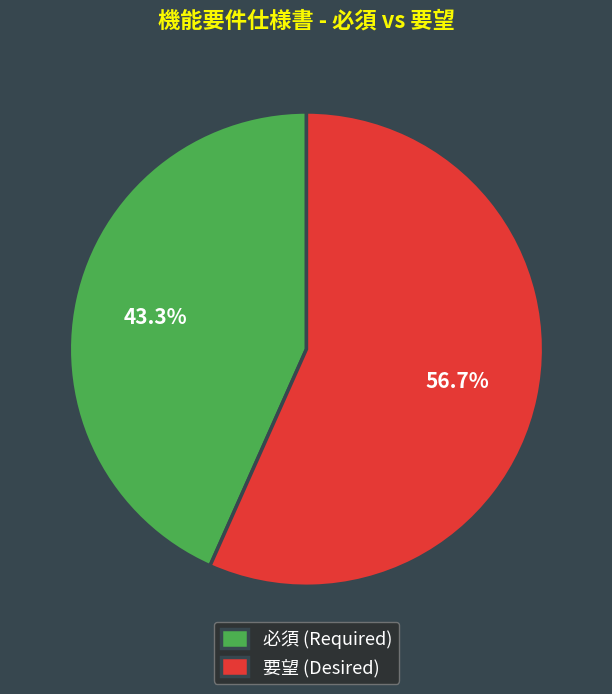

Is it true that 要望 is 57% of the pie?

True